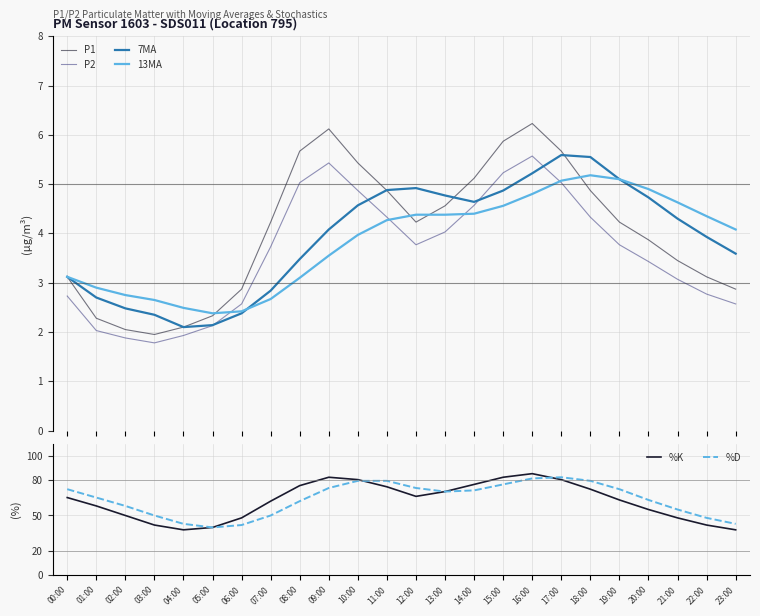

What is the total value across all series at 06:00?

100.2